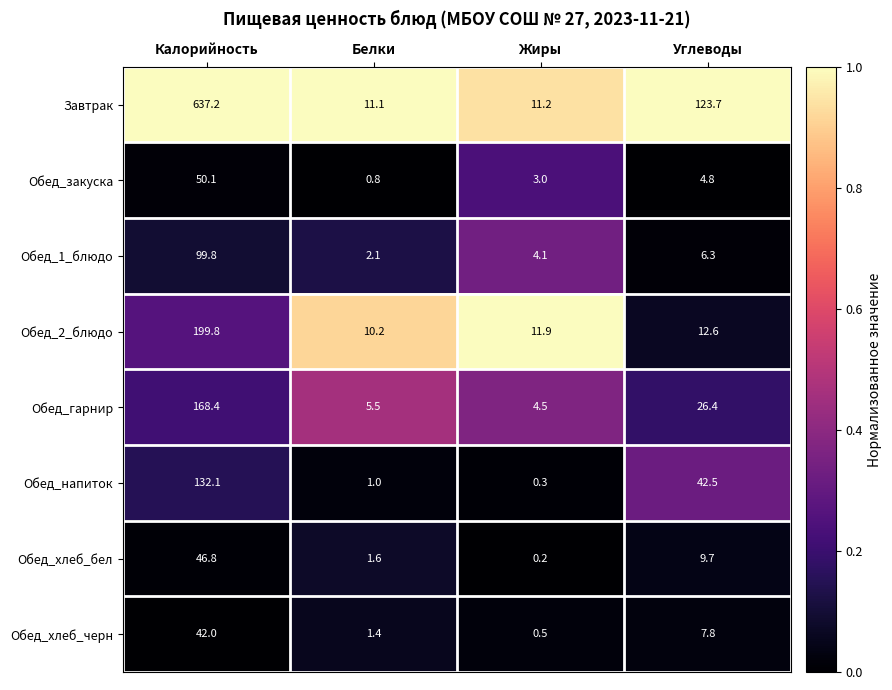

What is the spread (max minus min) of values at Калорийность?

595.2